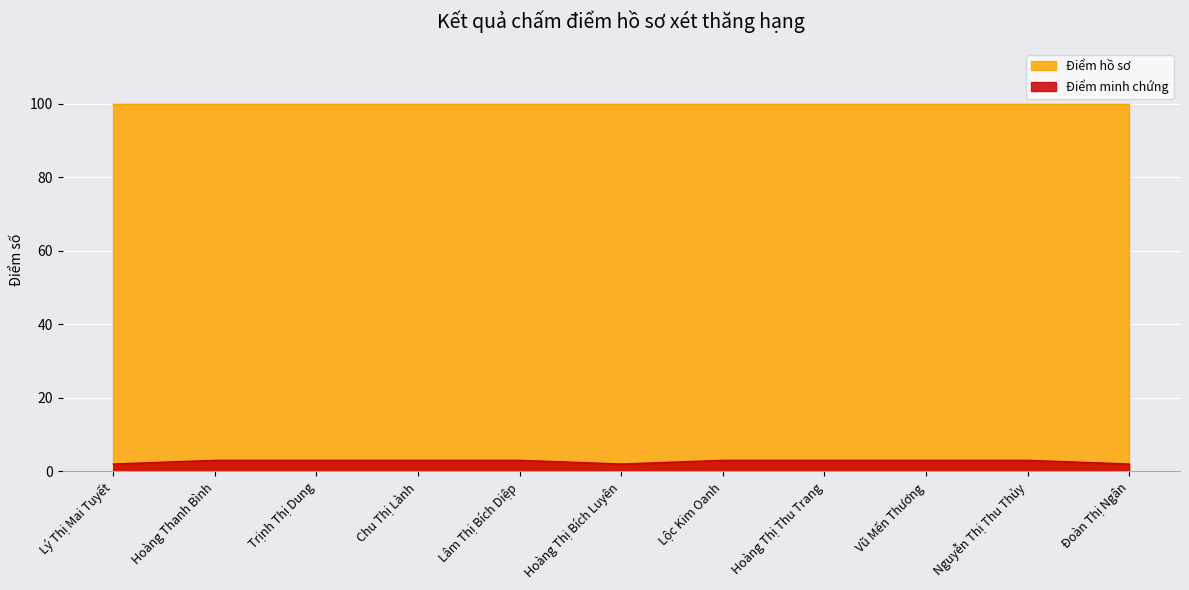

What is the maximum value shown in the chart?

100